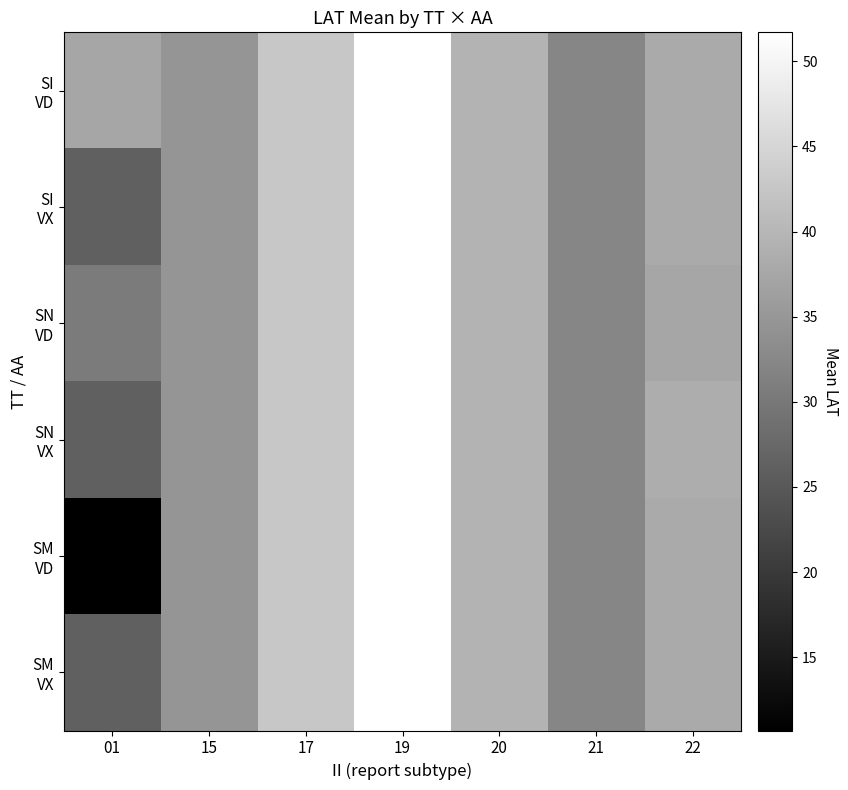

Count the number of data series in this chart.

6